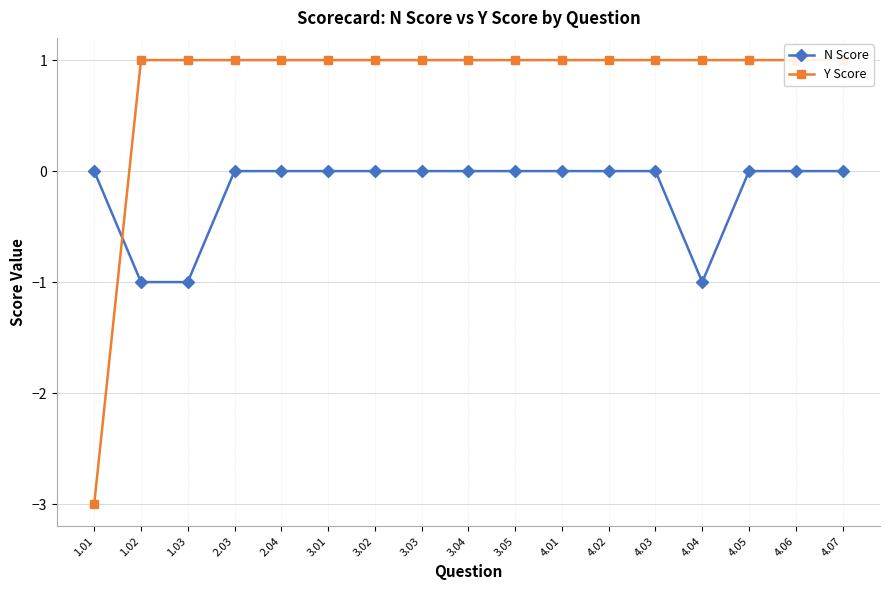

What are all the series names shown in the legend?

N Score, Y Score